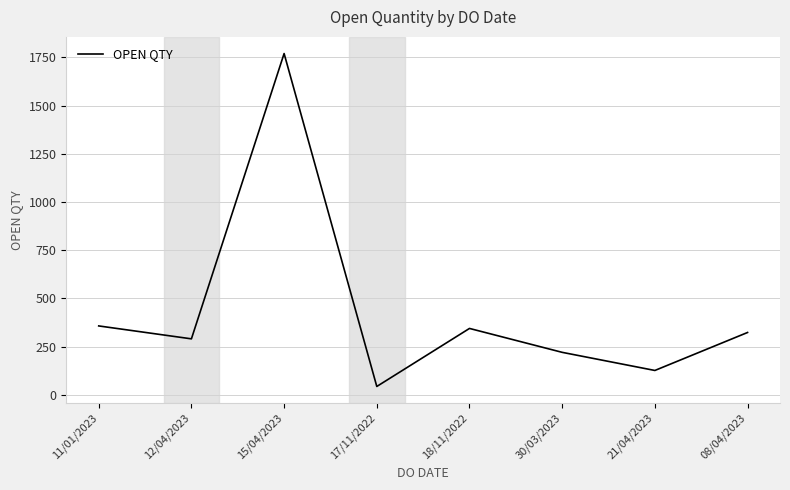

How many lines are shown in the chart?

1